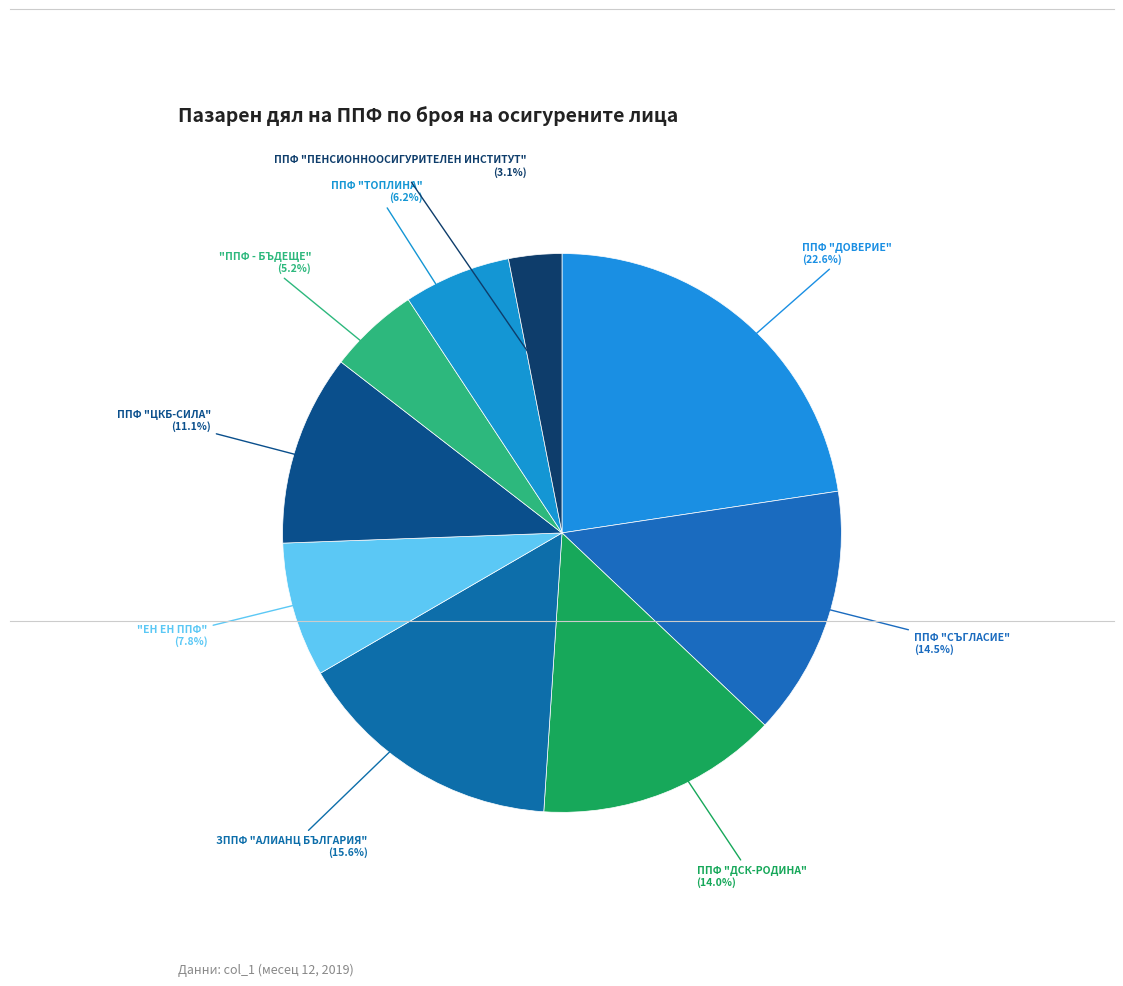

Which slice is the largest?

ППФ "ДОВЕРИЕ"